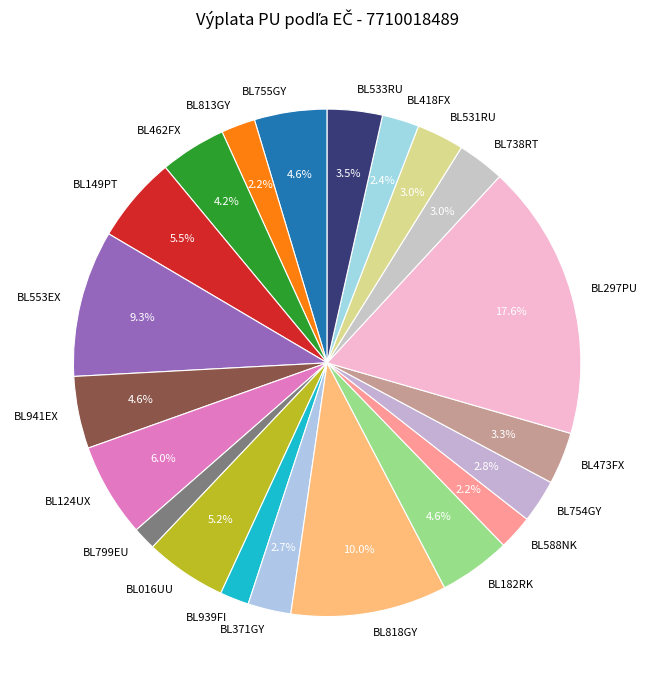

Which has a higher value, BL755GY or BL533RU?

BL755GY